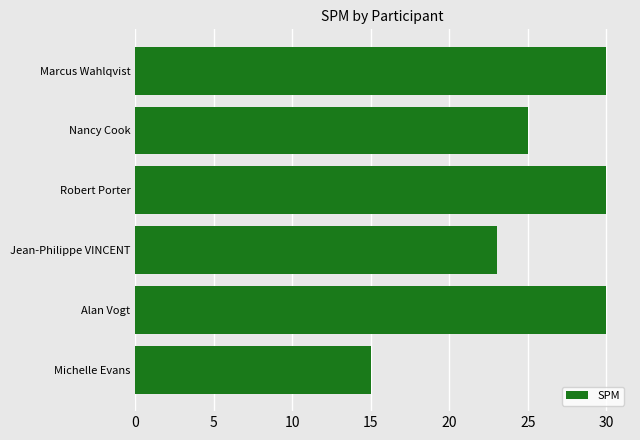

True or false: the data shows 44 at Robert Porter.

False